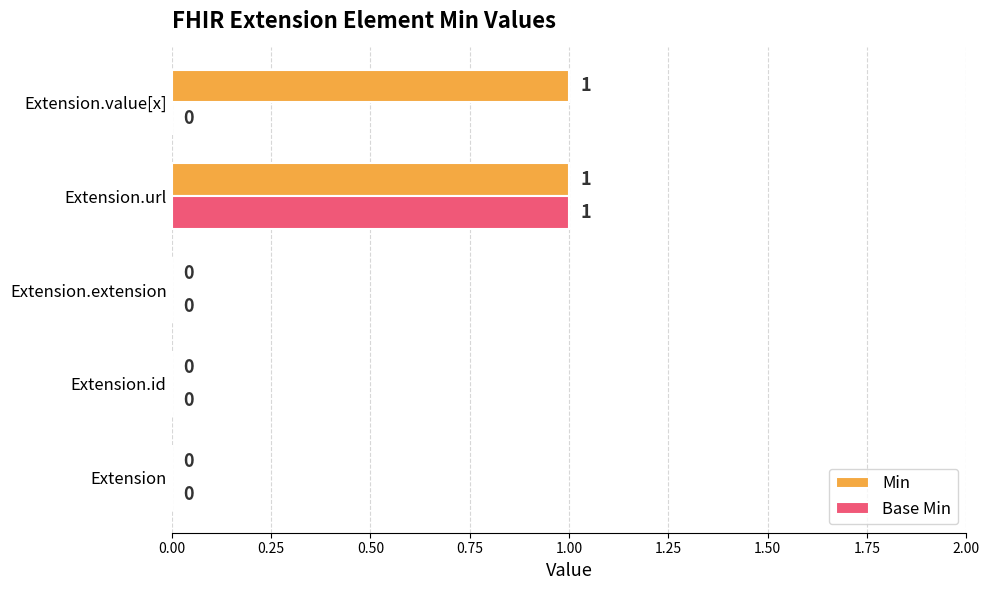

At which category is the sum across all series the highest?

Extension.url